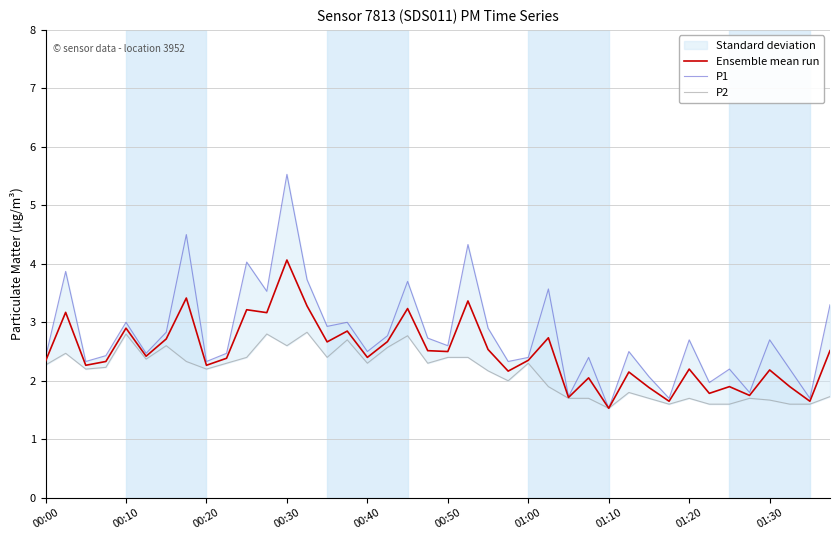

True or false: P2 and Ensemble mean run cross at least once.

False